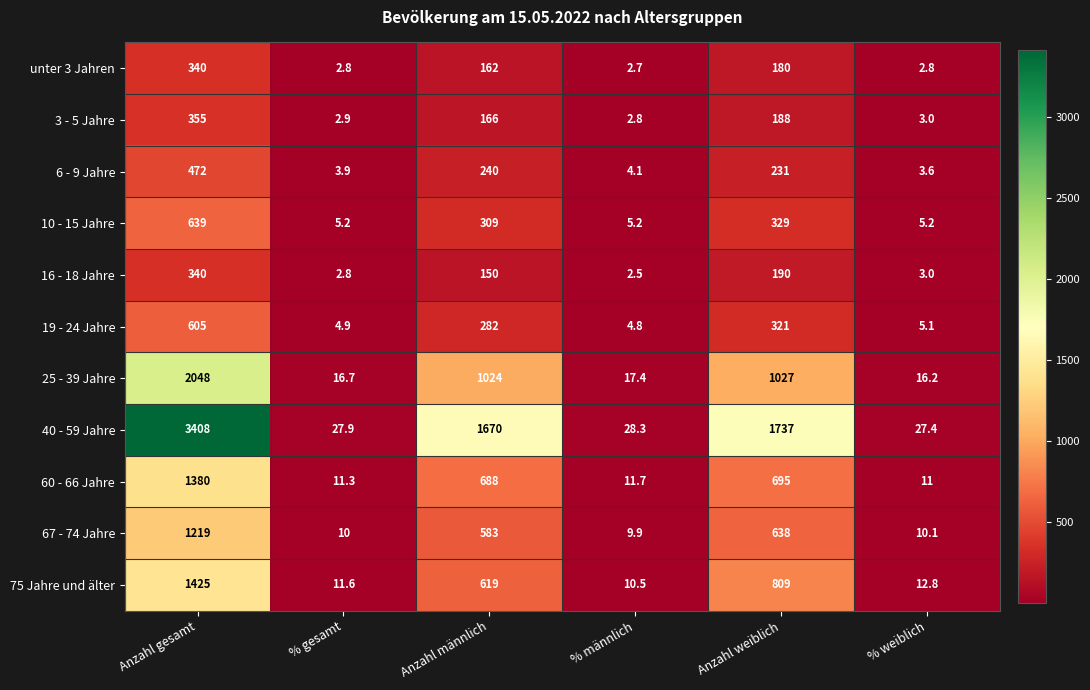

What is the spread (max minus min) of values at % männlich?

25.8